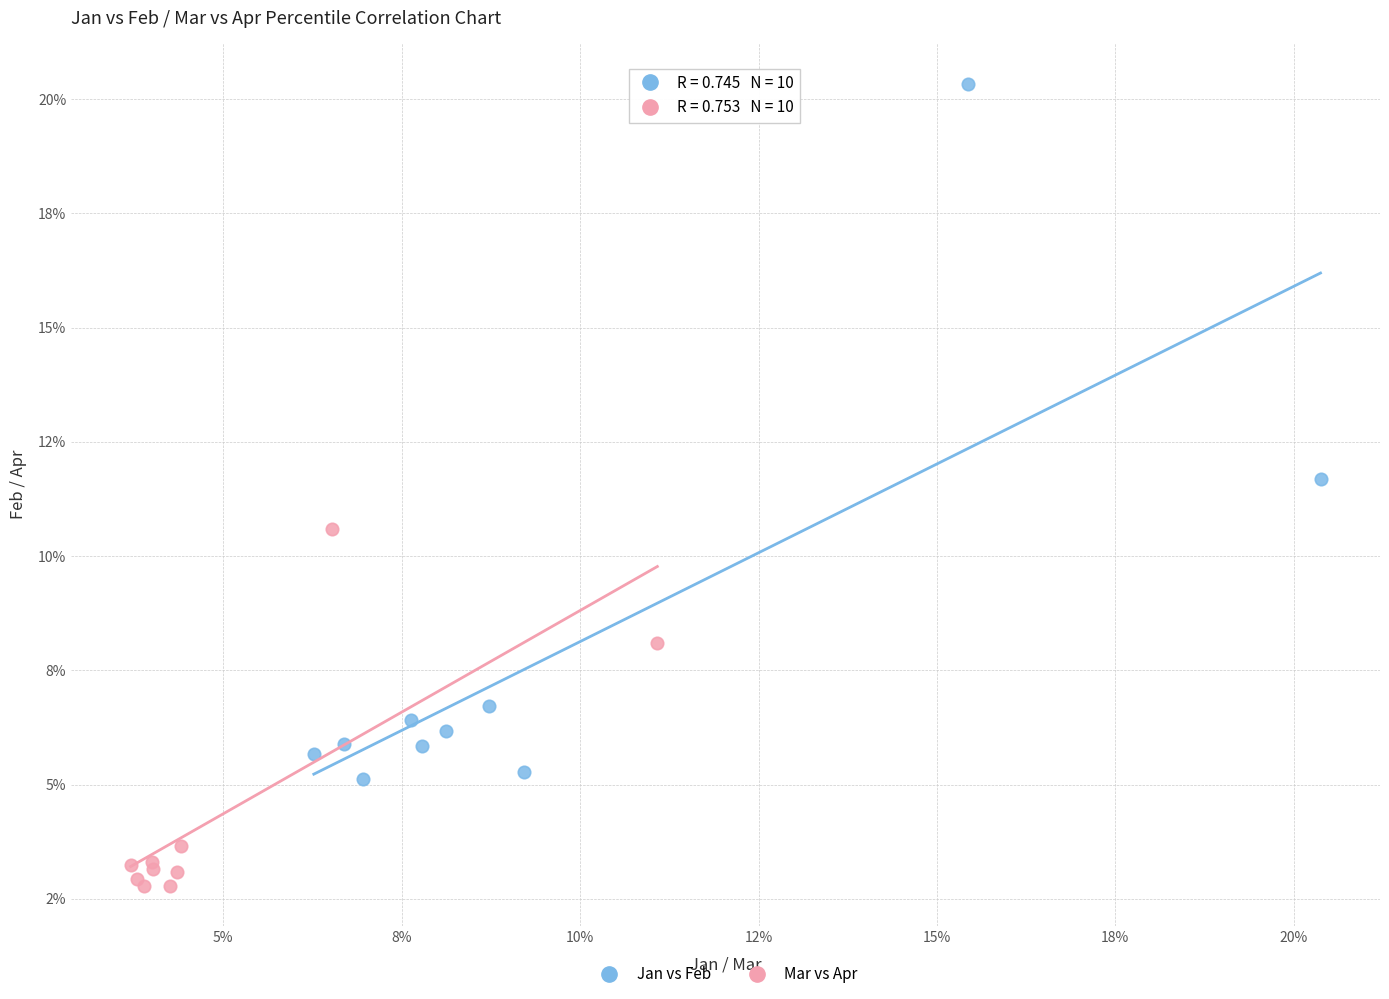

Which series reaches the minimum Y coordinate?

Mar vs Apr